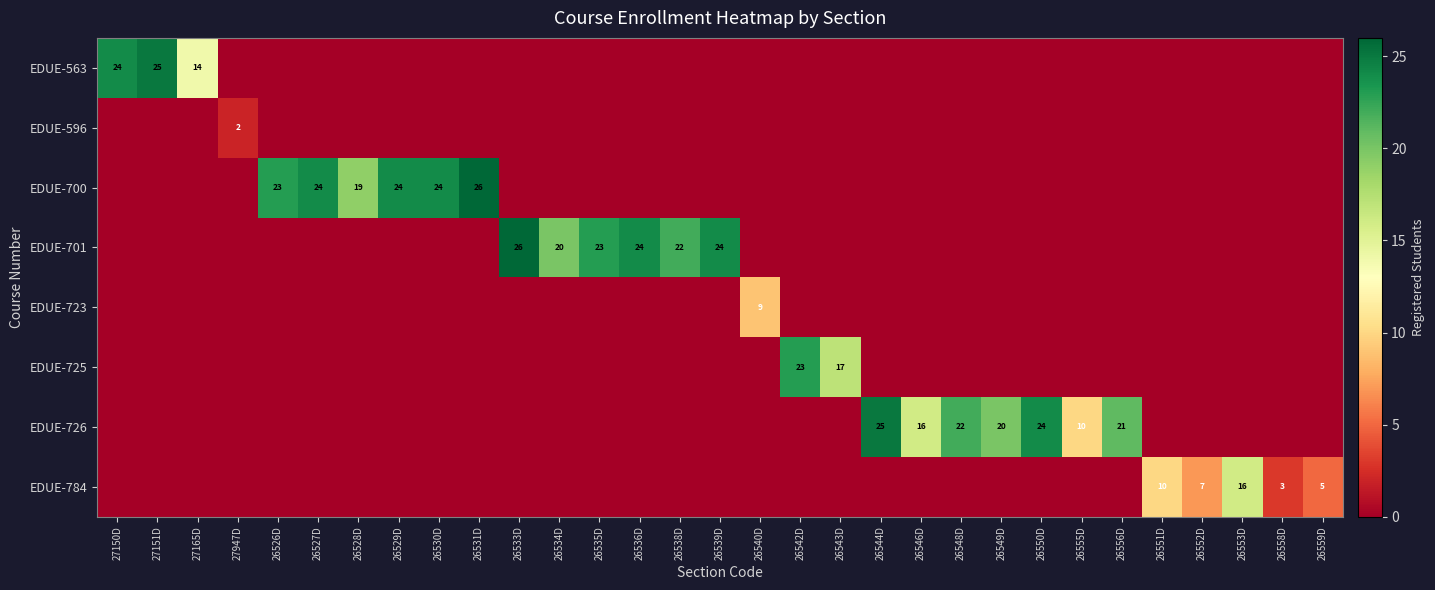

Is it true that EDUE-701 equals 8 at 26534D?

False